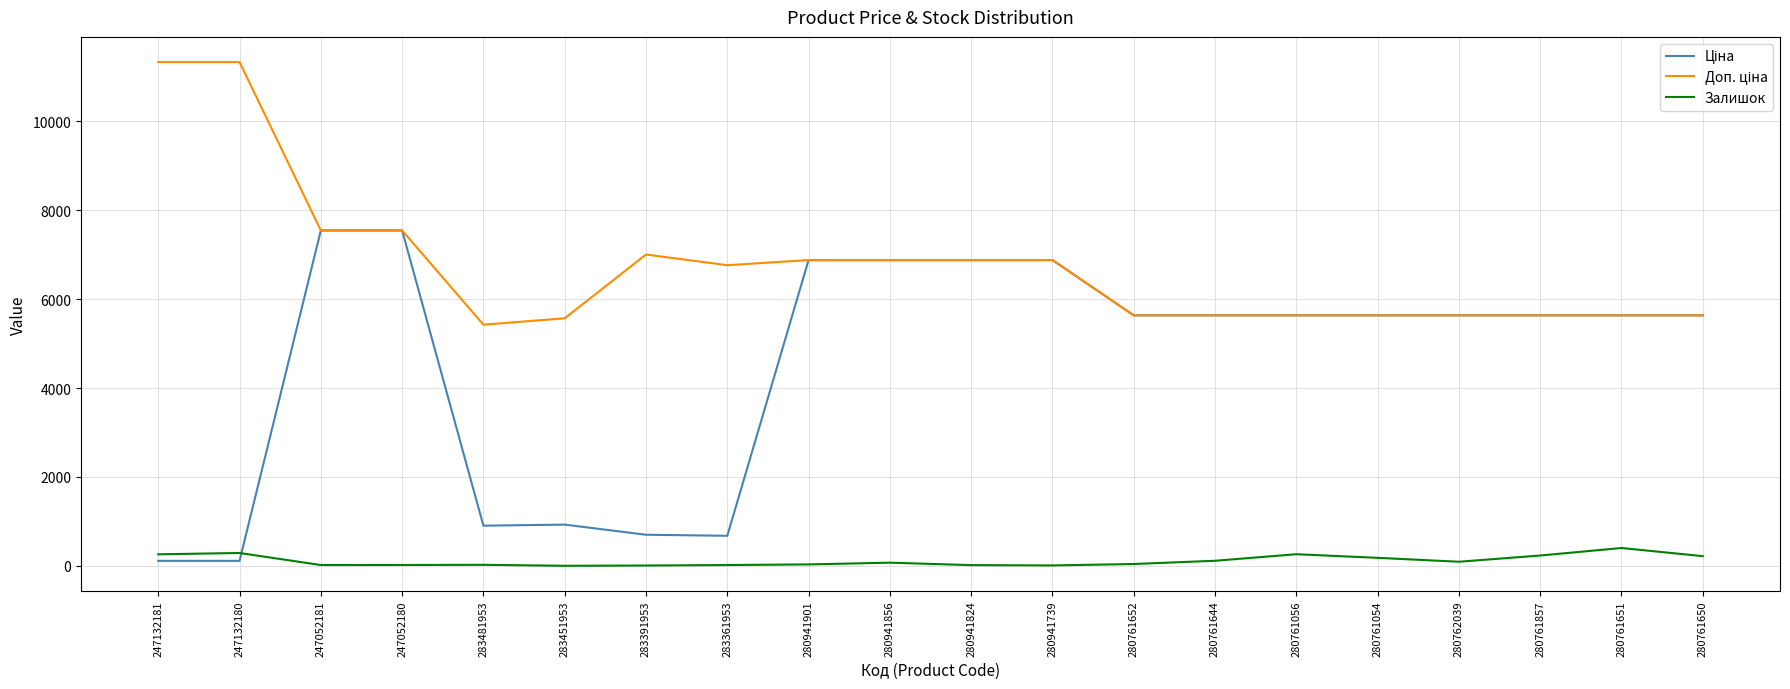

At which label does Залишок first exceed 72?

247132181